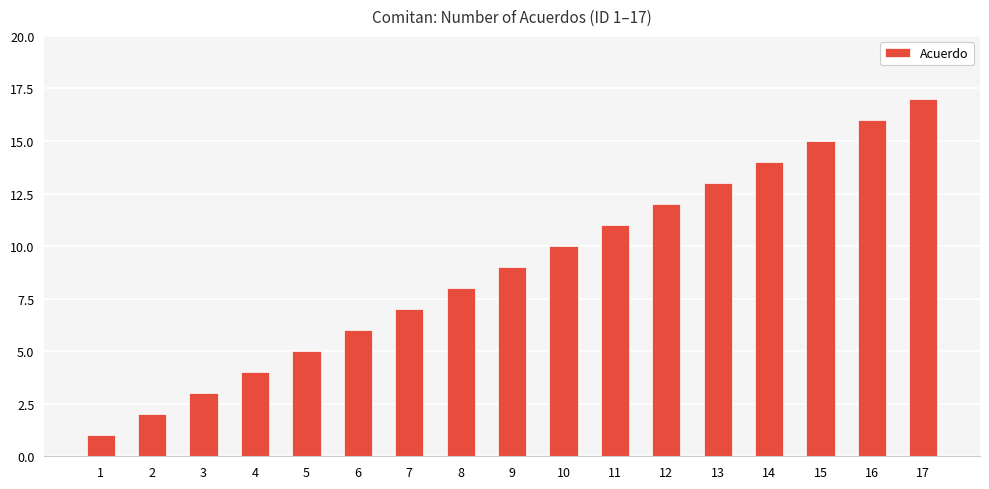

How many values are below 9?

8